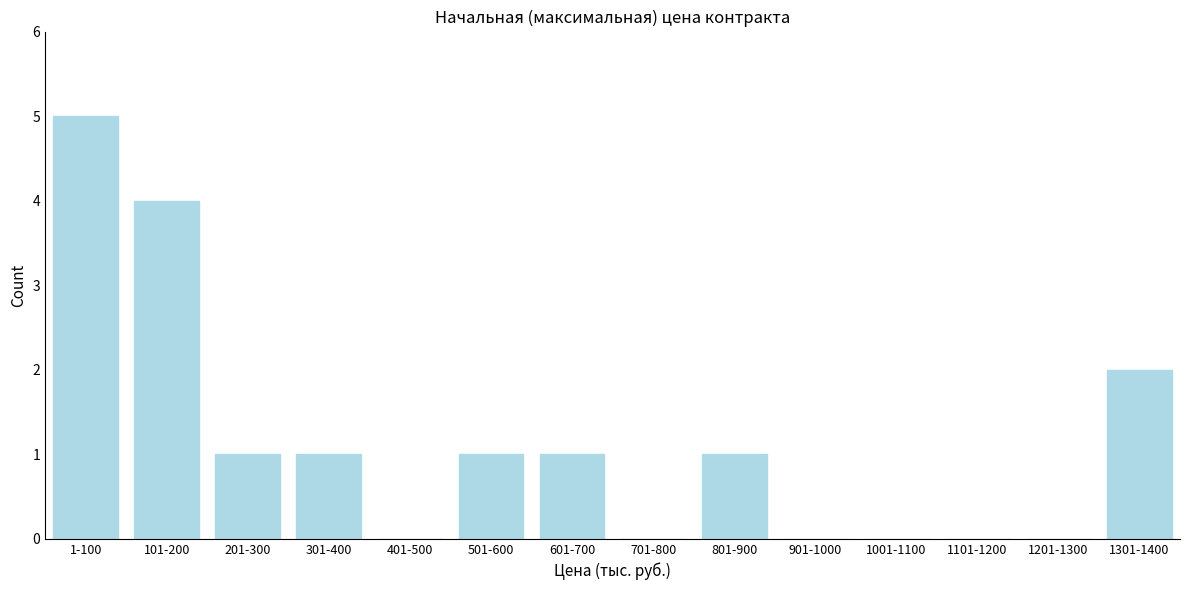

Reading right to left, what are all the values shown in this chart?

1301-1400=2	1201-1300=0	1101-1200=0	1001-1100=0	901-1000=0	801-900=1	701-800=0	601-700=1	501-600=1	401-500=0	301-400=1	201-300=1	101-200=4	1-100=5